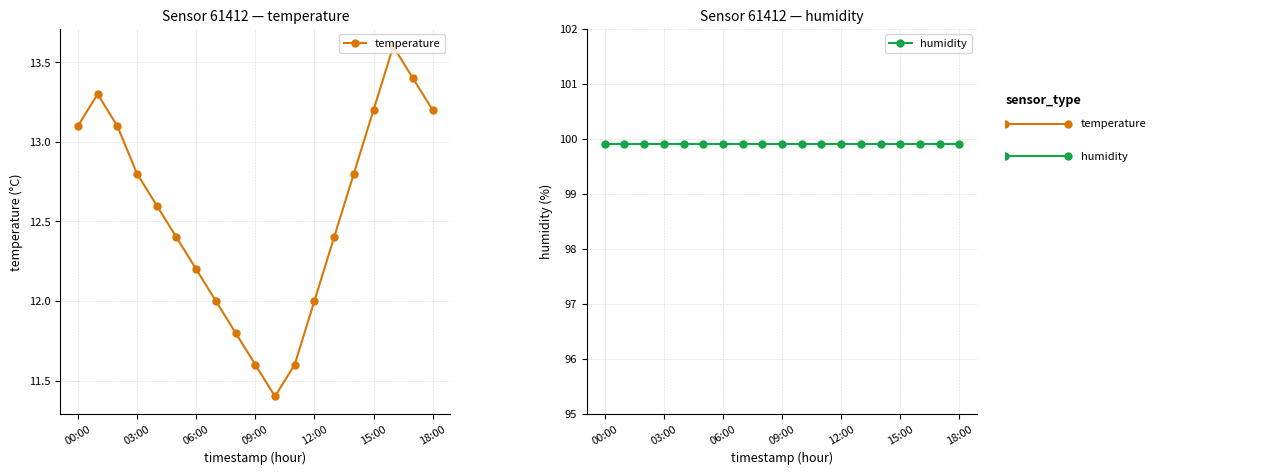

What is the difference between the temperature values at 7 and 17?

1.4